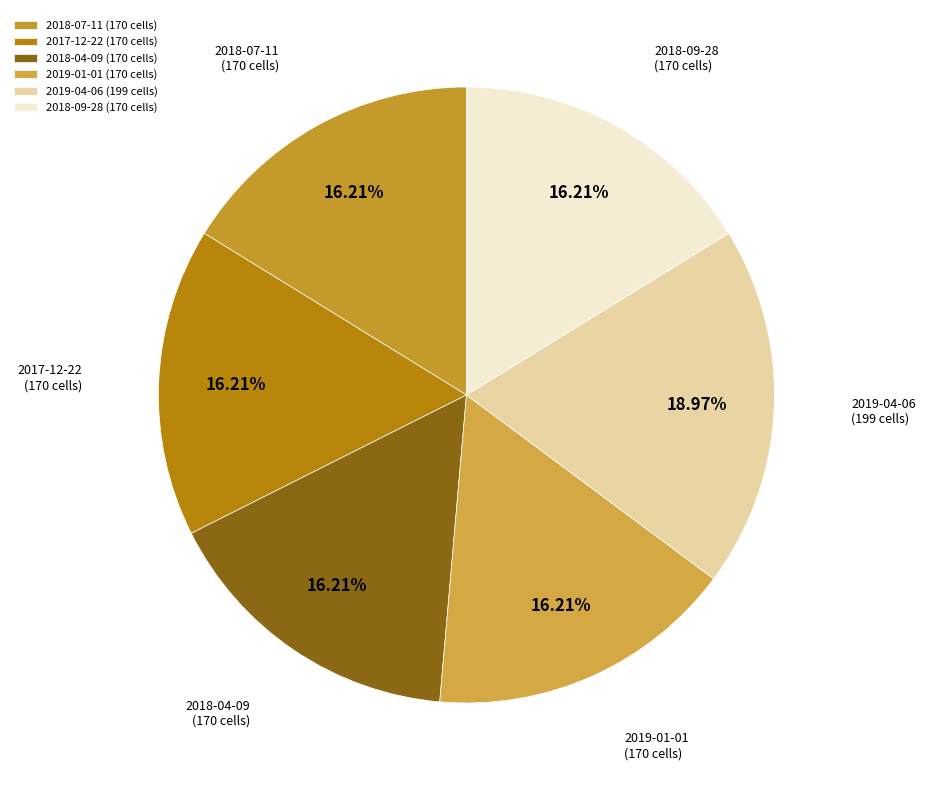

Is it true that 2019-01-01 is 11% of the pie?

False